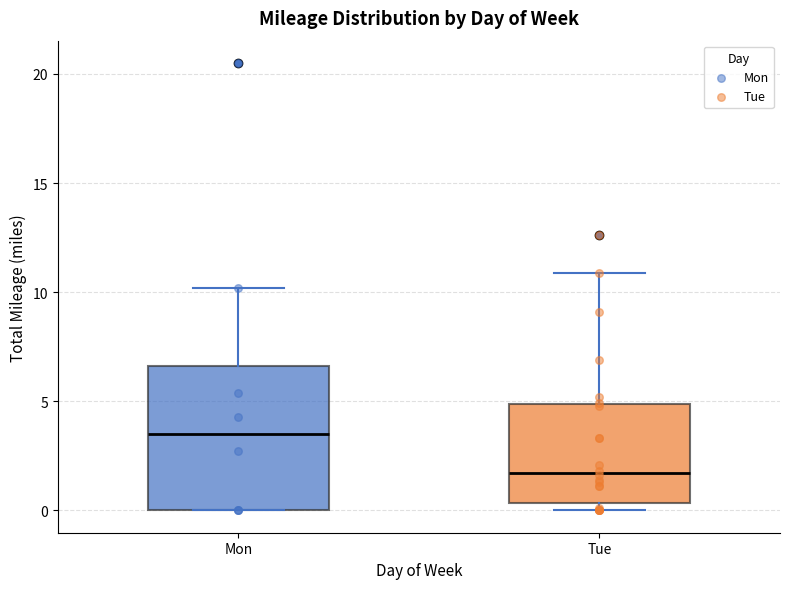

Which box has the highest median line?

Mon